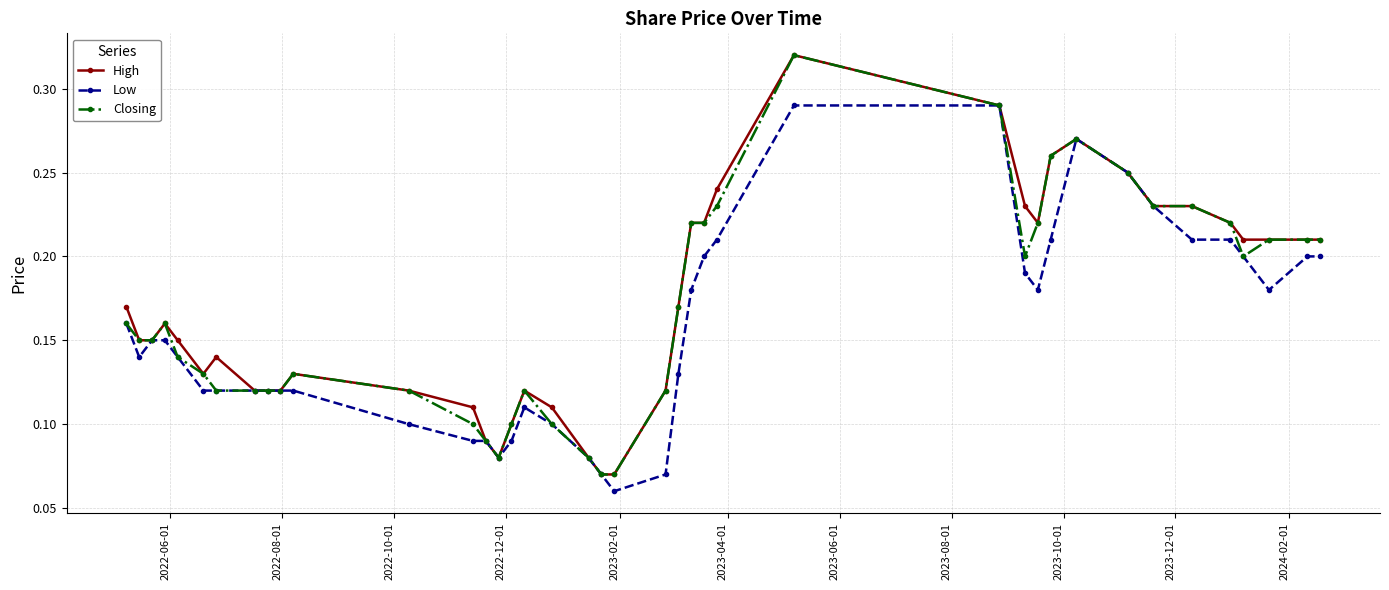

How many High values are between 0 and 1?

40